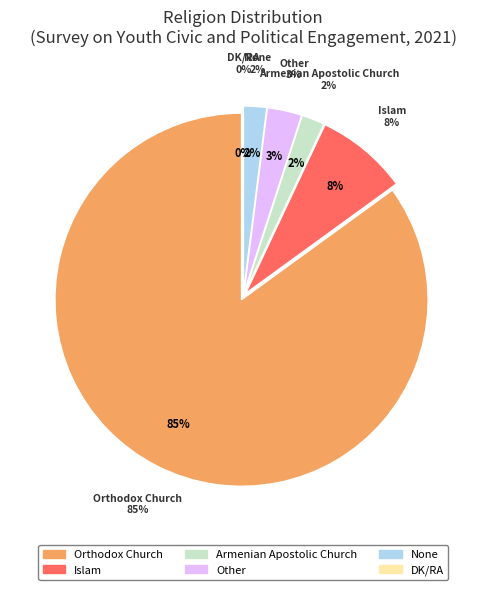

What percentage is NOT represented by Other?

97.0%